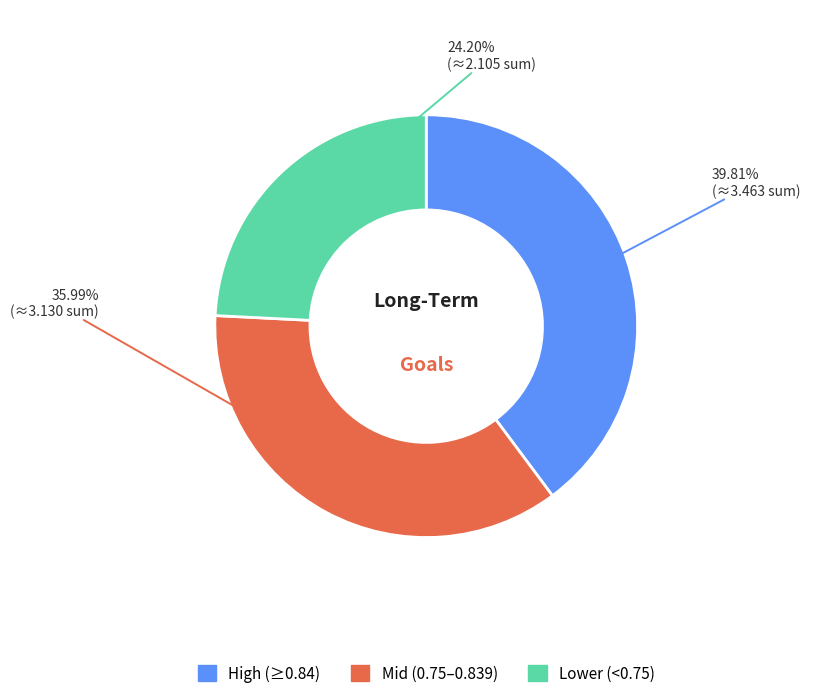

Does any single category account for the majority?

No